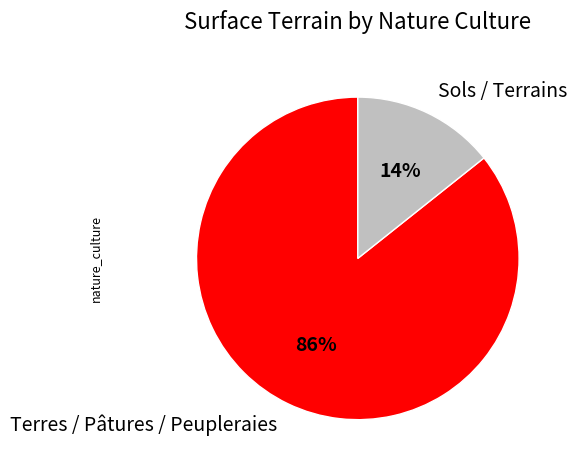

Do Sols / Terrains and Terres / Pâtures / Peupleraies together represent more than half of the pie?

Yes